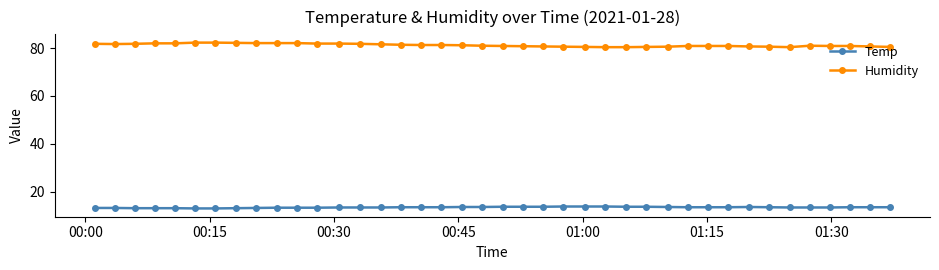

List the series in order of their peak value, lowest first.

Temp, Humidity